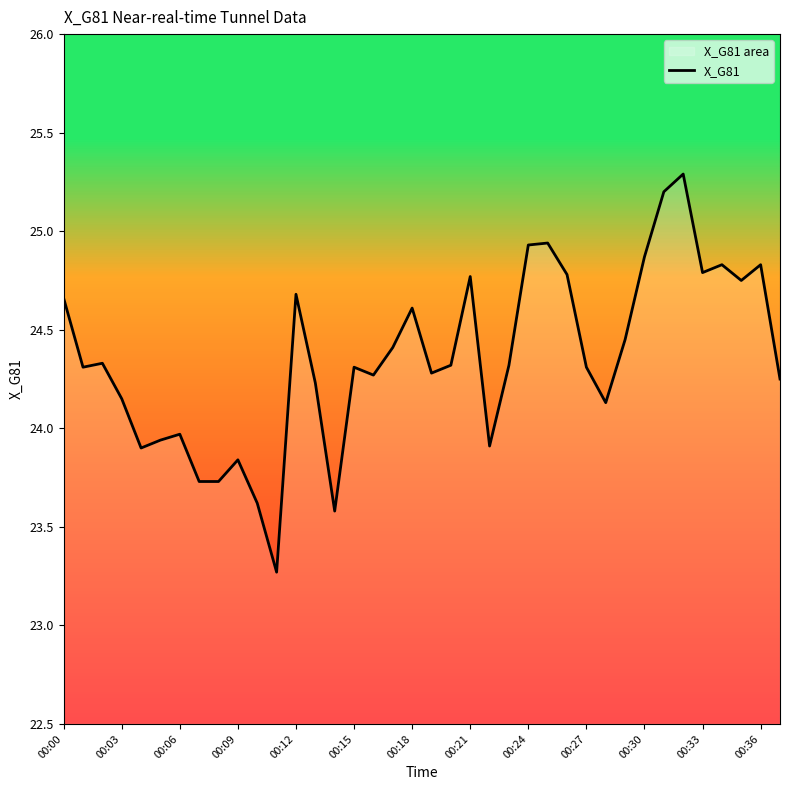

What is the ratio of the value at 00:24 to the value at 00:36?

1.0